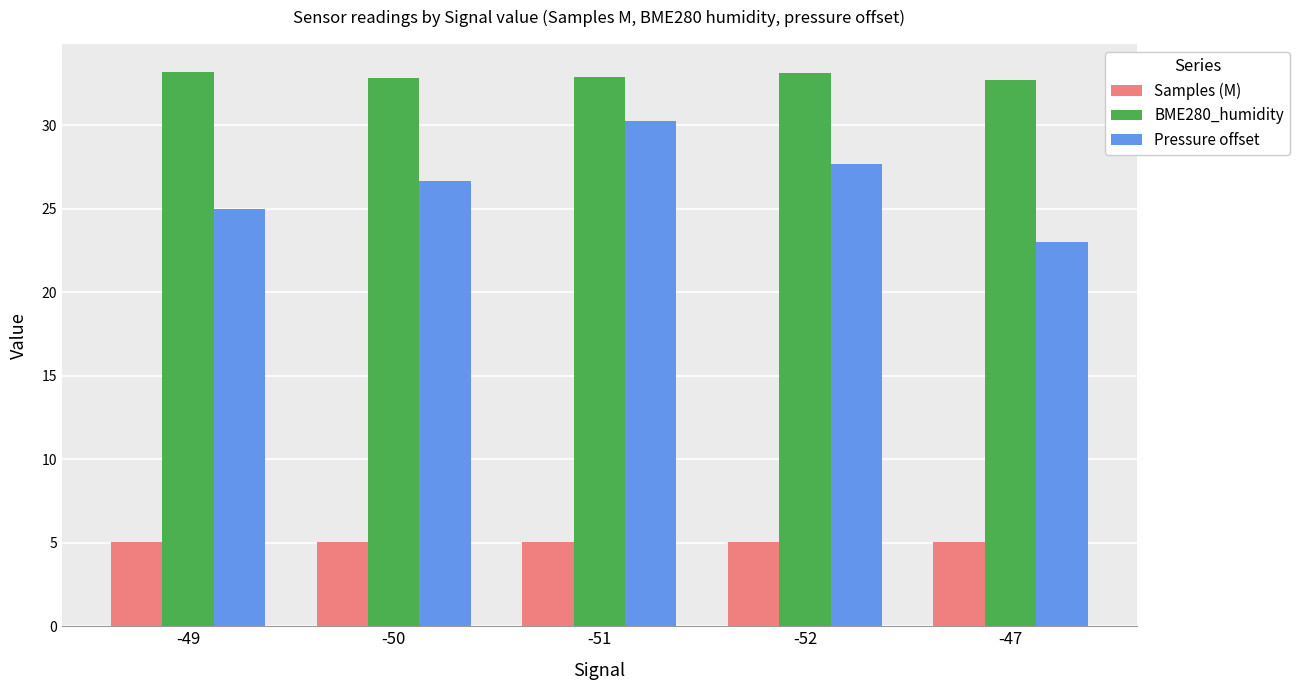

Which series has the largest total across all categories?

BME280_humidity